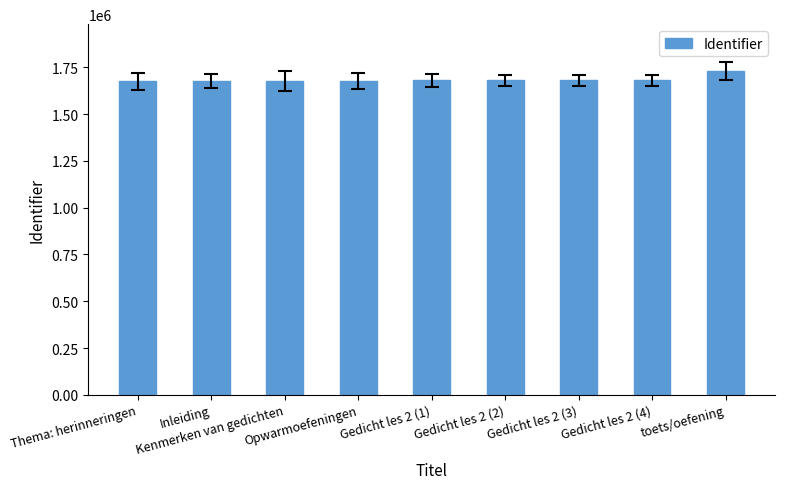

What is the label of the 4th bar from the left?

Opwarmoefeningen